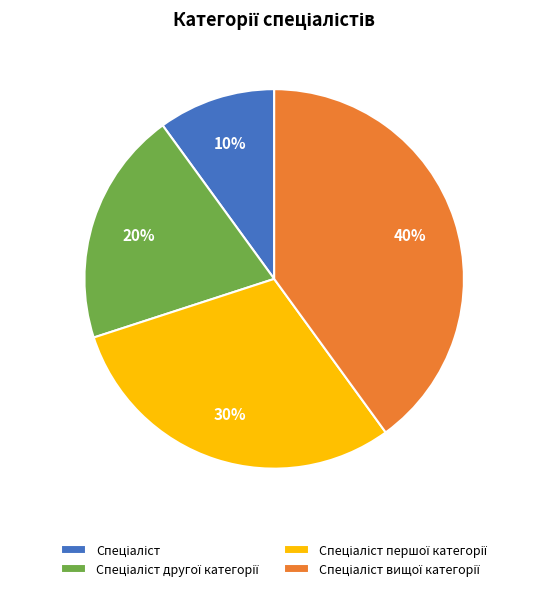

To the nearest percent, what is the difference between the largest and smallest slice percentages?

30%